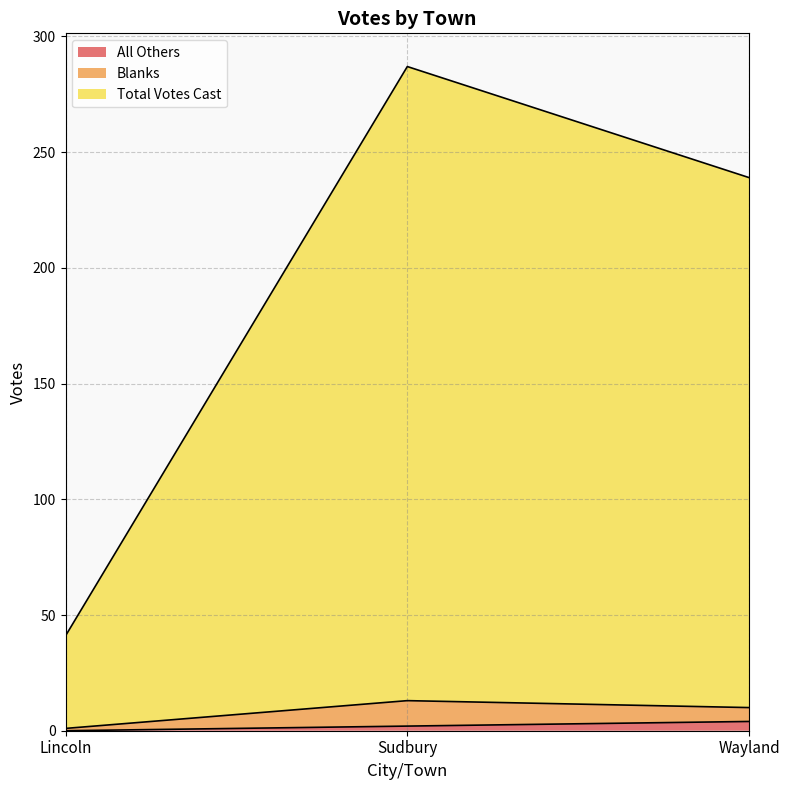

What is the difference between the All Others values at Lincoln and Wayland?

4